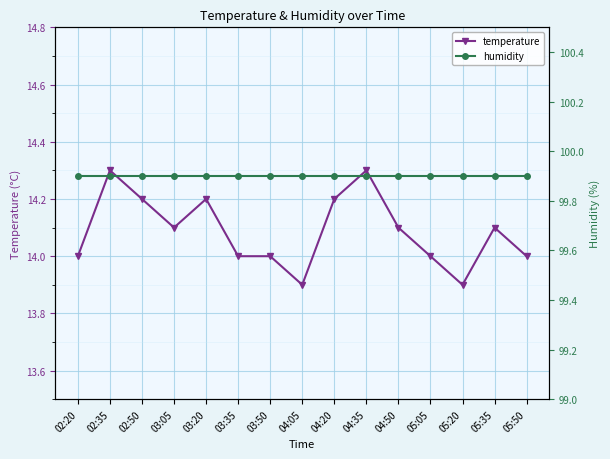

True or false: humidity has a value of 99.9 at 04:50.

True